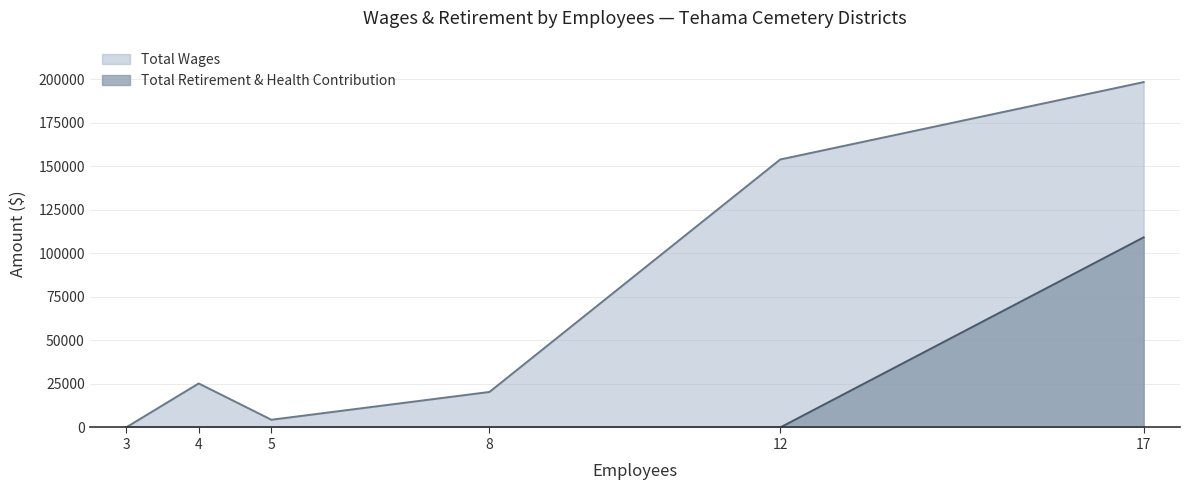

The value of Total Retirement & Health Contribution at Red Bluff Cemetery District is 176213. True or false?

False